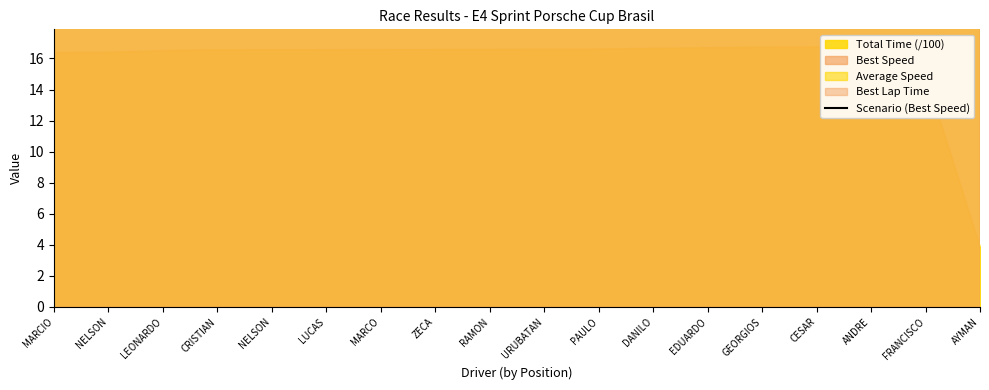

How many lines are shown in the chart?

1